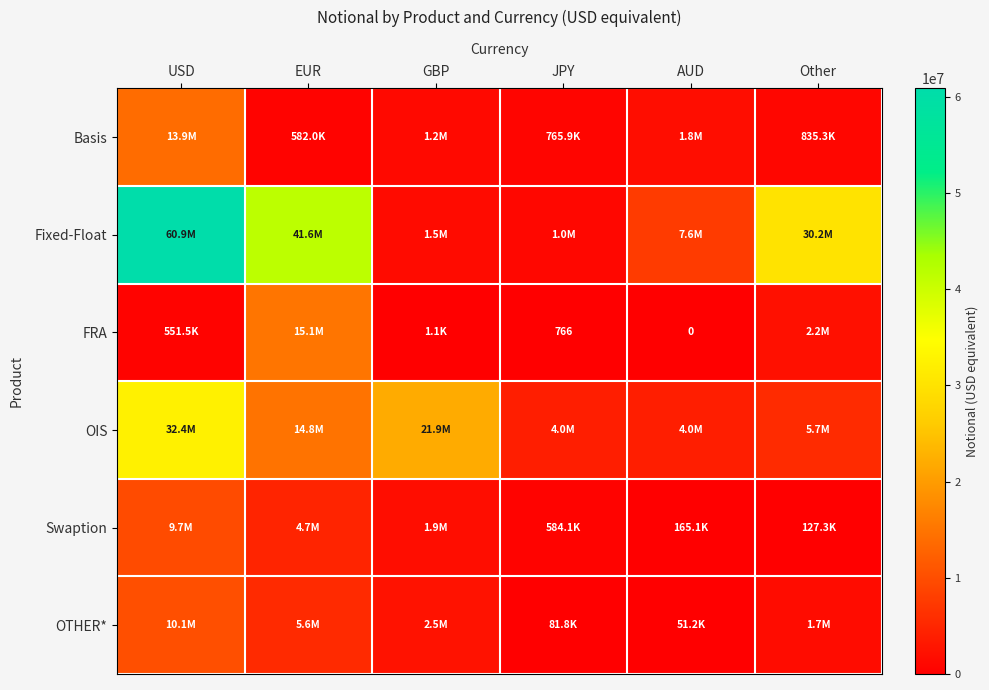

Is the value of FRA at AUD greater than the value of OTHER* at Other?

No